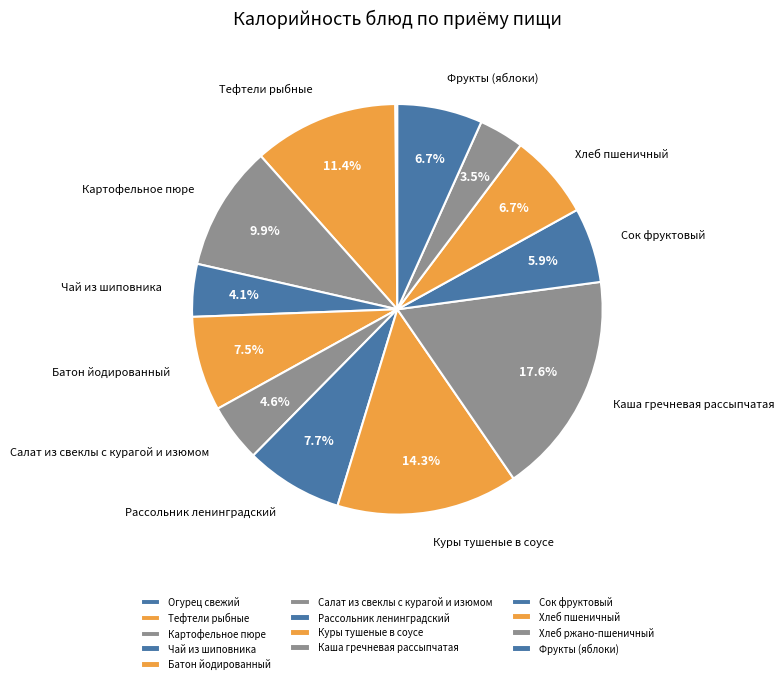

To the nearest percent, what is the difference between the Батон йодированный and Чай из шиповника slice percentages?

3%